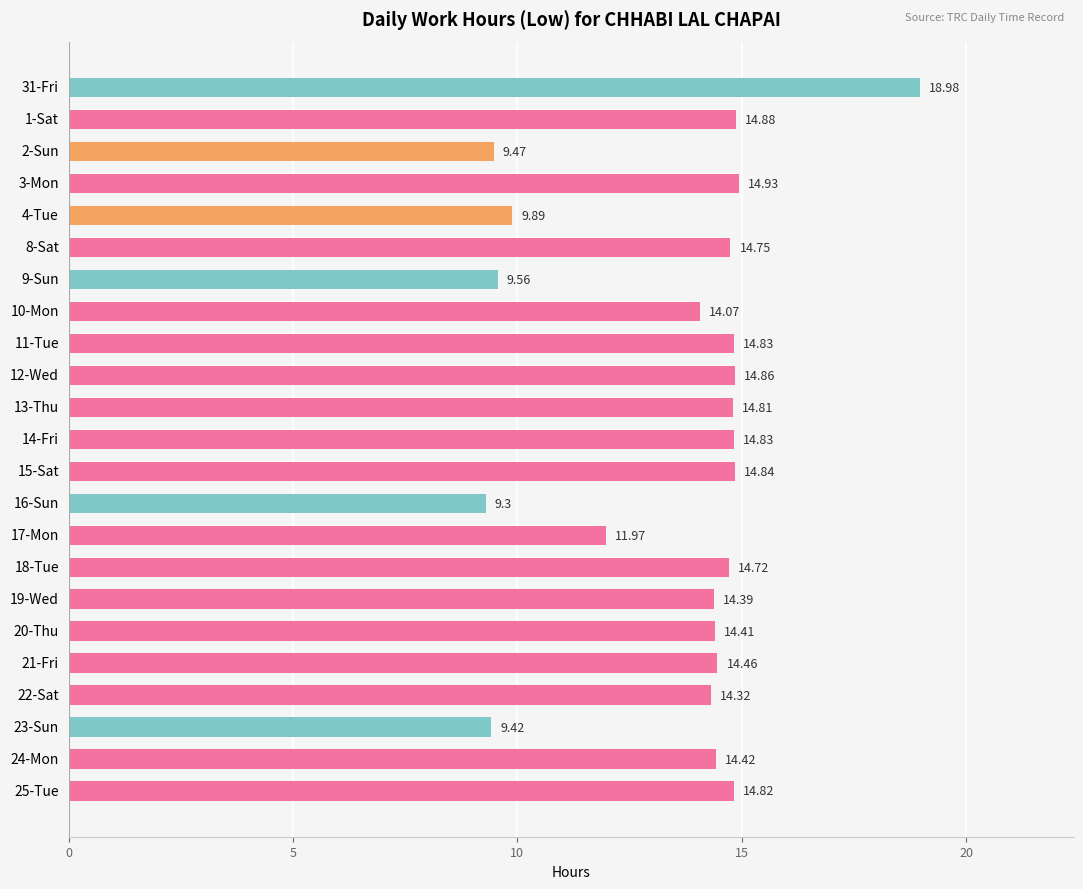

What is the ratio of the value at 20-Thu to the value at 15-Sat?

1.0